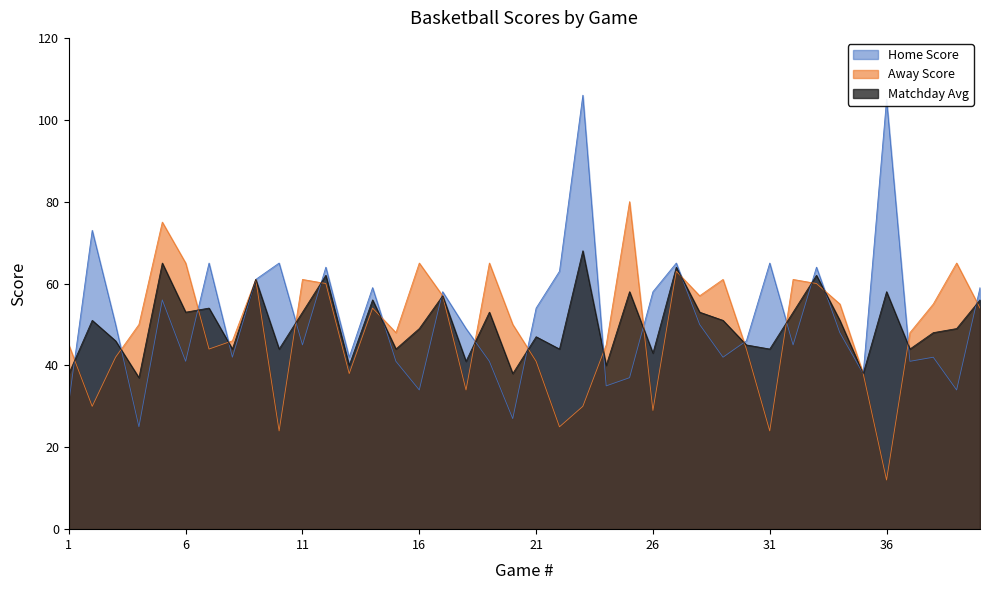

Reading left to right, what are all the values shown in this chart?

Home Score: 31	73	50	25	56	41	65	42	61	65	45	64	42	59	41	34	58	49	41	27	54	63	106	35	37	58	65	50	42	46	65	45	64	48	38	105	41	42	34	59
Away Score: 45	30	42	50	75	65	44	46	61	24	61	60	38	54	48	65	57	34	65	50	41	25	30	45	80	29	63	57	61	44	24	61	60	55	38	12	48	55	65	54
Matchday Avg: 38	51	46	37	65	53	54	44	61	44	53	62	40	56	44	49	57	41	53	38	47	44	68	40	58	43	64	53	51	45	44	53	62	51	38	58	44	48	49	56